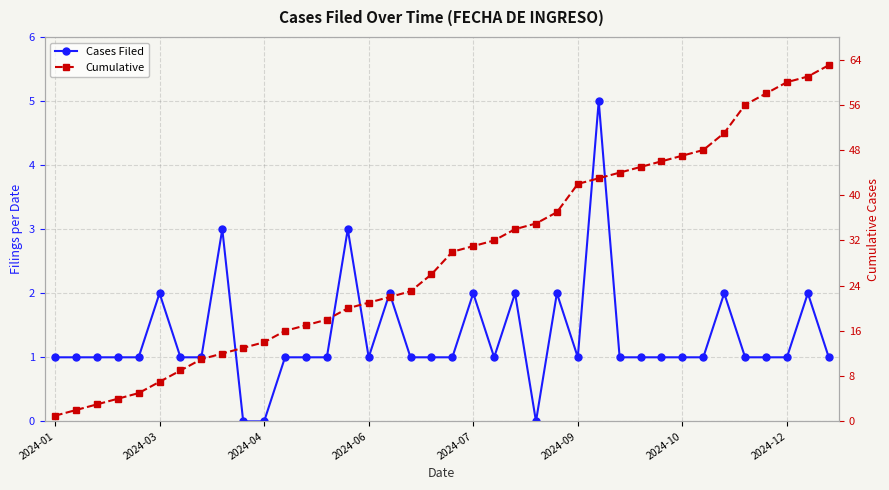

True or false: Cumulative has more than 2 interior local peaks.

False